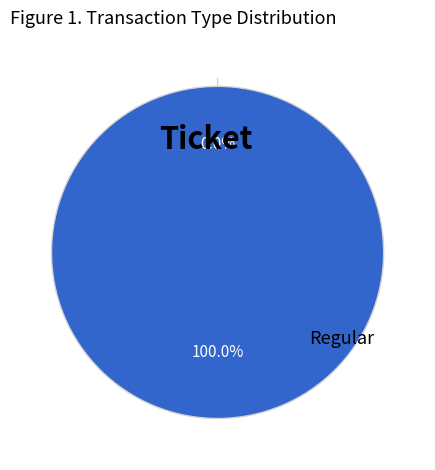

To the nearest percent, what percentage of the pie is Regular?

100%